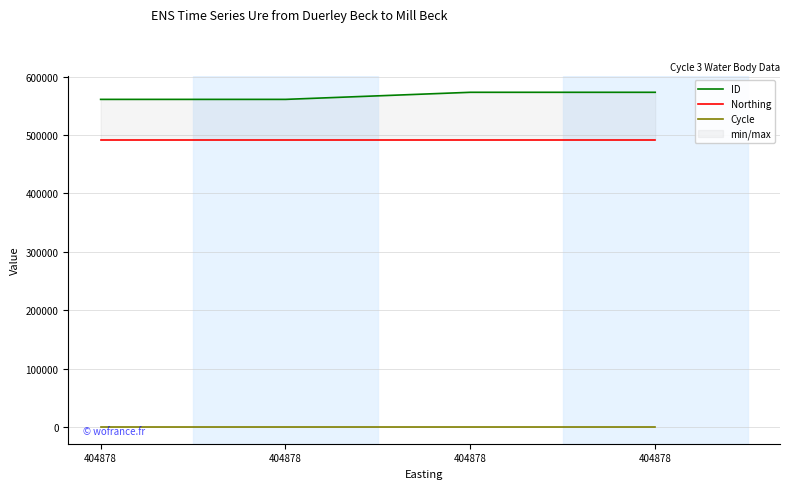

Which series has the largest total across all categories?

ID